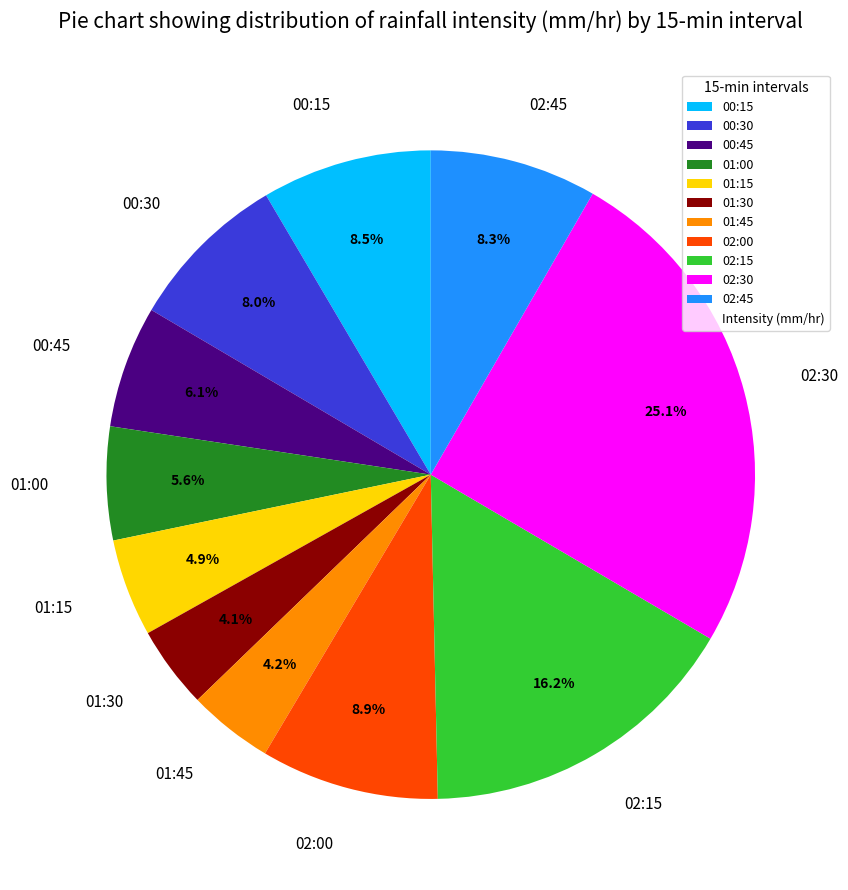

Does any single category account for the majority?

No